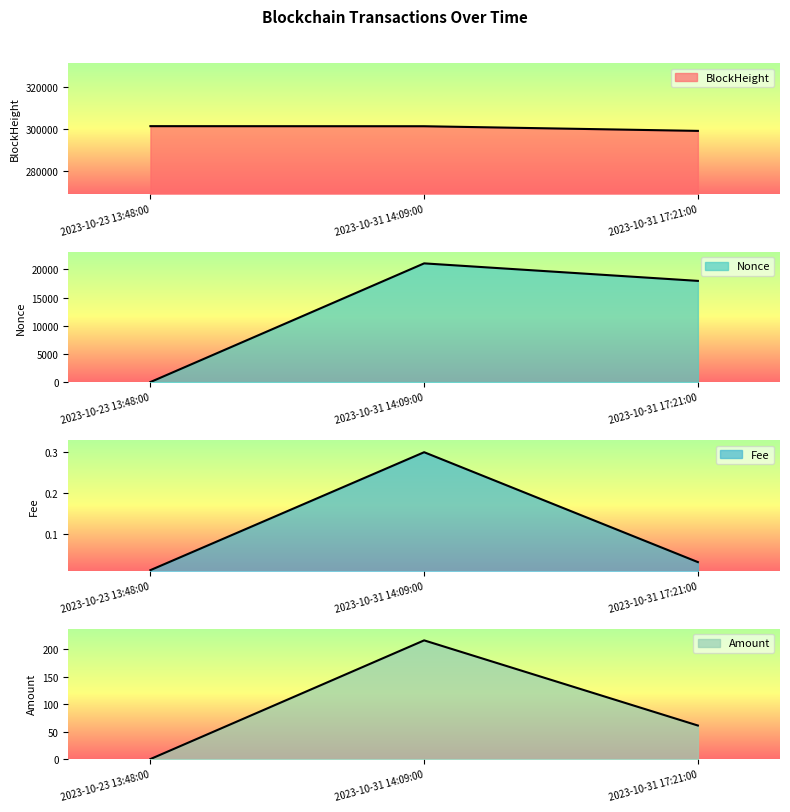

Which series changed the most between 2023-10-31 14:09:00 and 2023-10-31 17:21:00?

Nonce